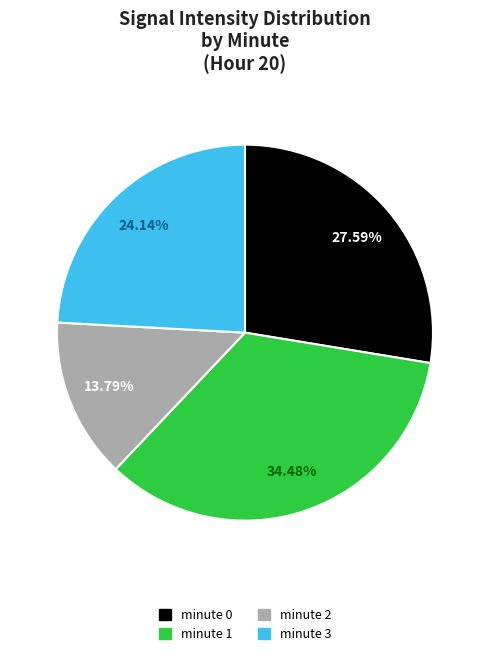

Is there a majority slice in this chart?

No